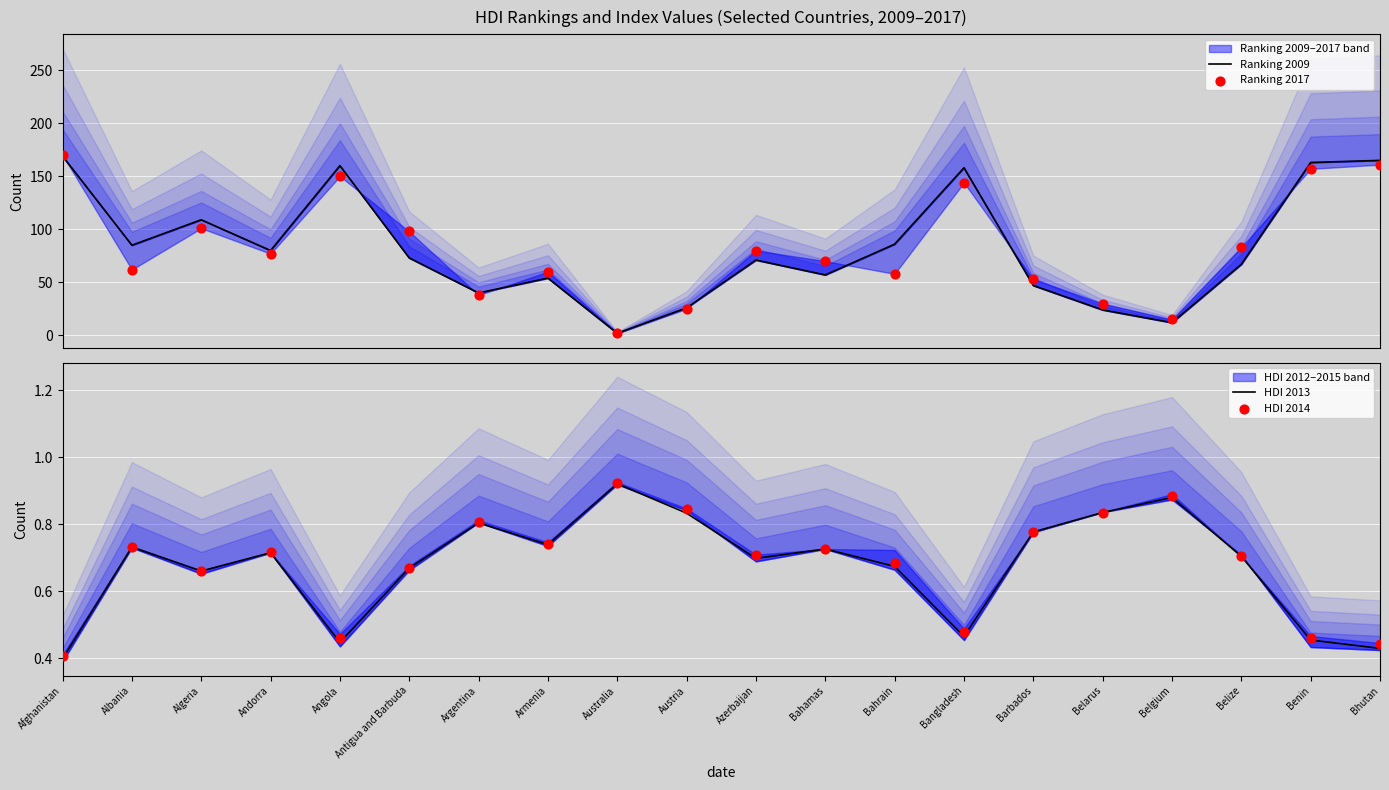

Is it true that HDI 2013 equals 0.4 at Albania?

False